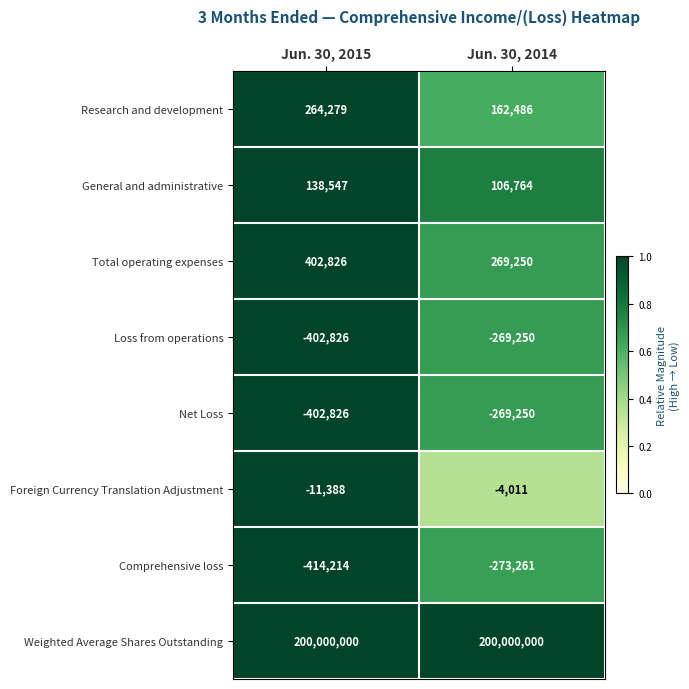

What is the greatest value displayed?

200000000